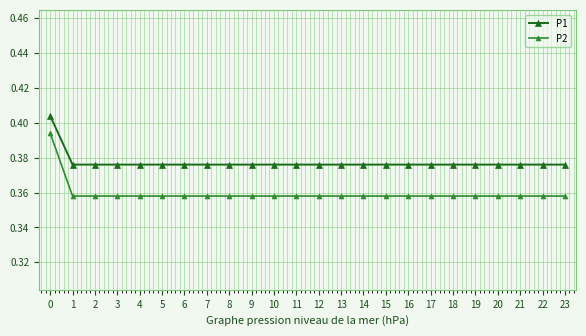

True or false: P2 has a value of 0.1 at 9.

False